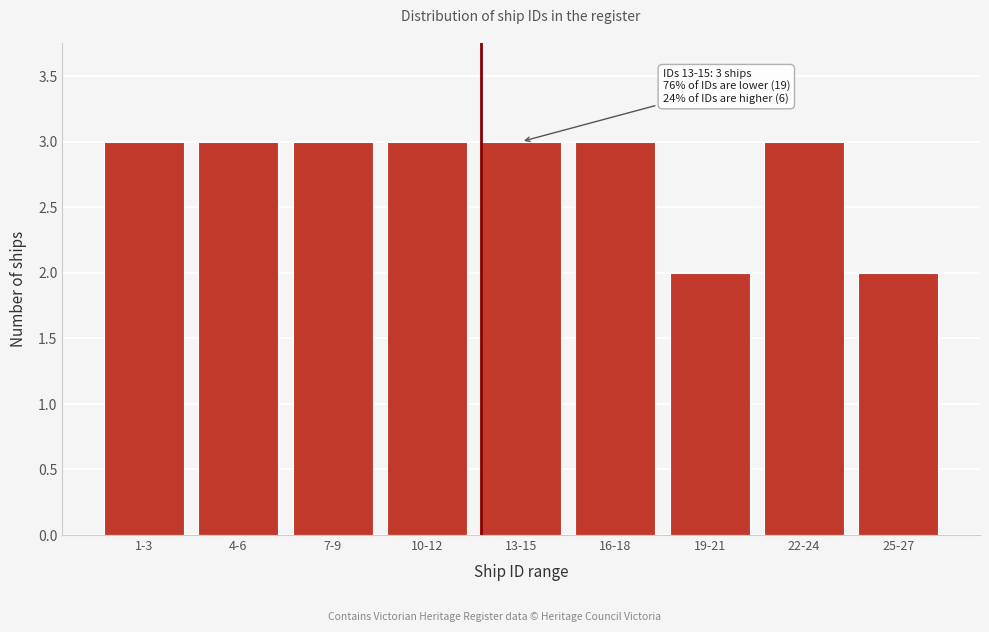

Reading left to right, extract all data points from this chart.

1-3=3	4-6=3	7-9=3	10-12=3	13-15=3	16-18=3	19-21=2	22-24=3	25-27=2